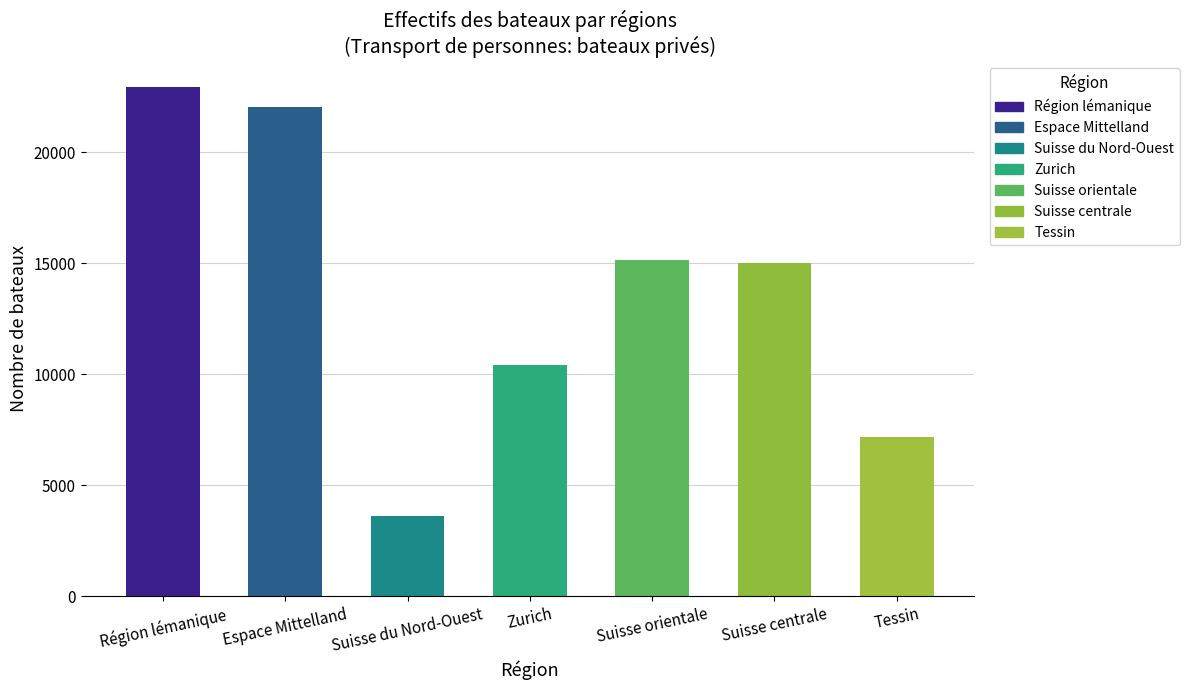

What is the difference between the values at Région lémanique and Suisse centrale?

7949